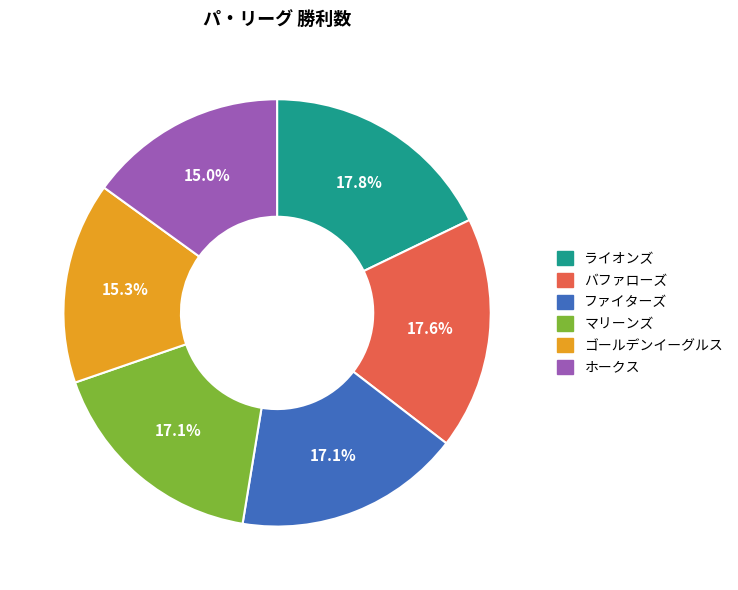

Approximately how many times larger is the value at バファローズ compared to ファイターズ?

1.0